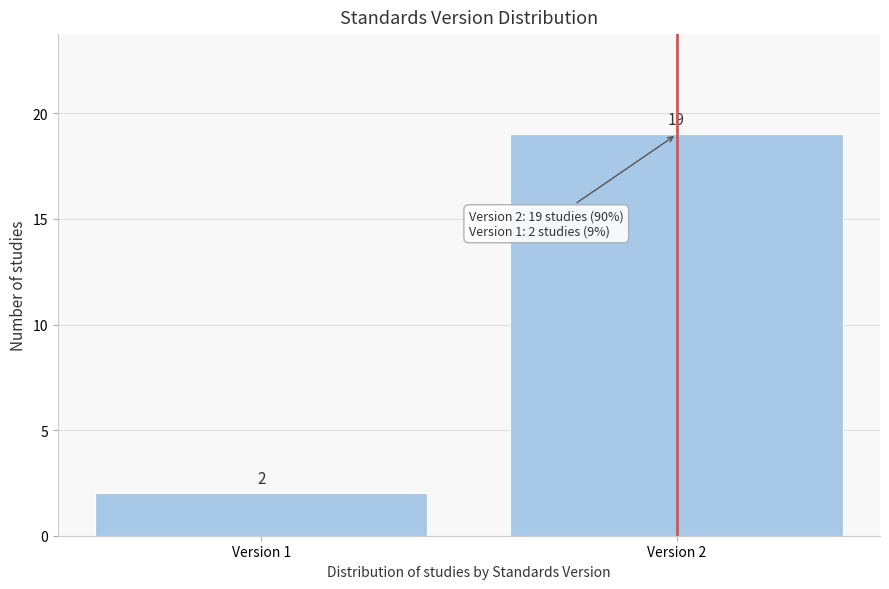

Reading right to left, transcribe all the data shown in this chart.

19	2